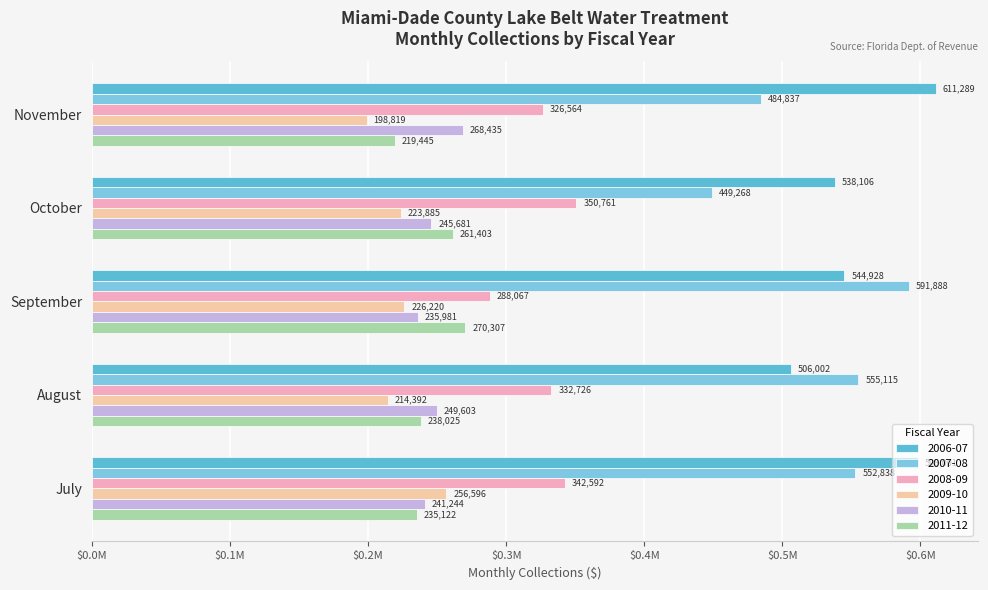

What is the minimum value shown in the chart?

198818.8